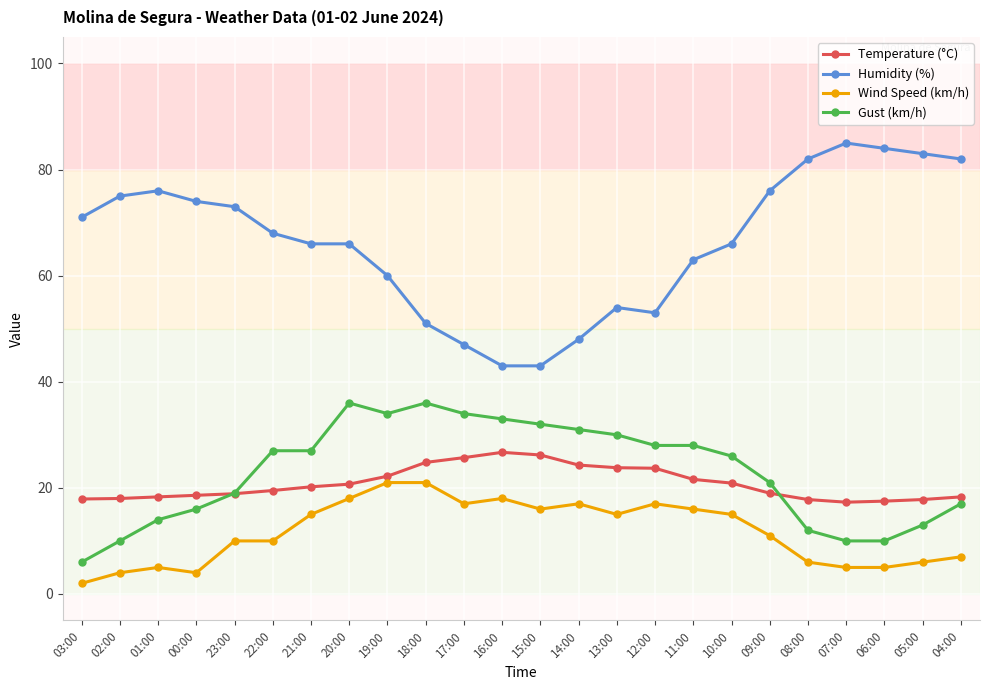

True or false: Humidity (%) has more than 0 interior local peaks.

True